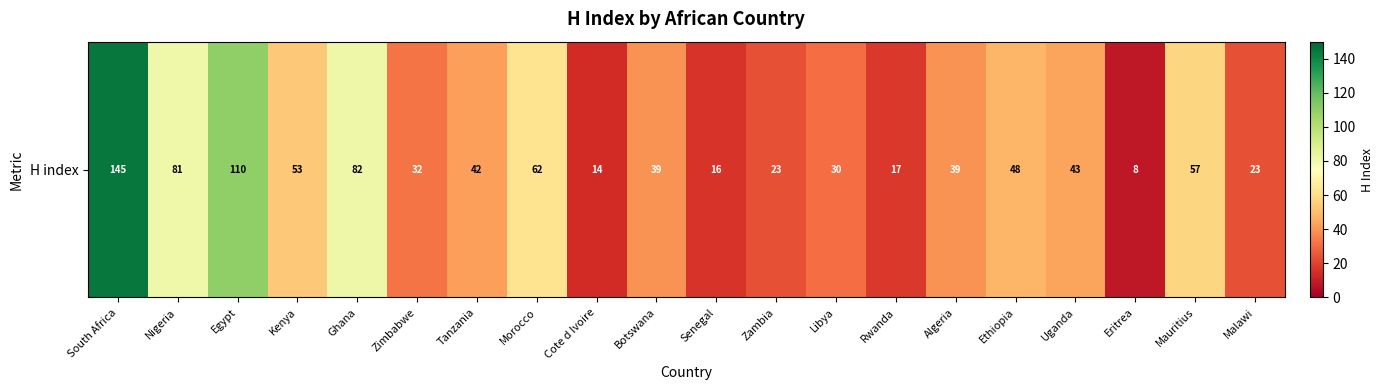

What is the change in value from Egypt to Tanzania?

-68